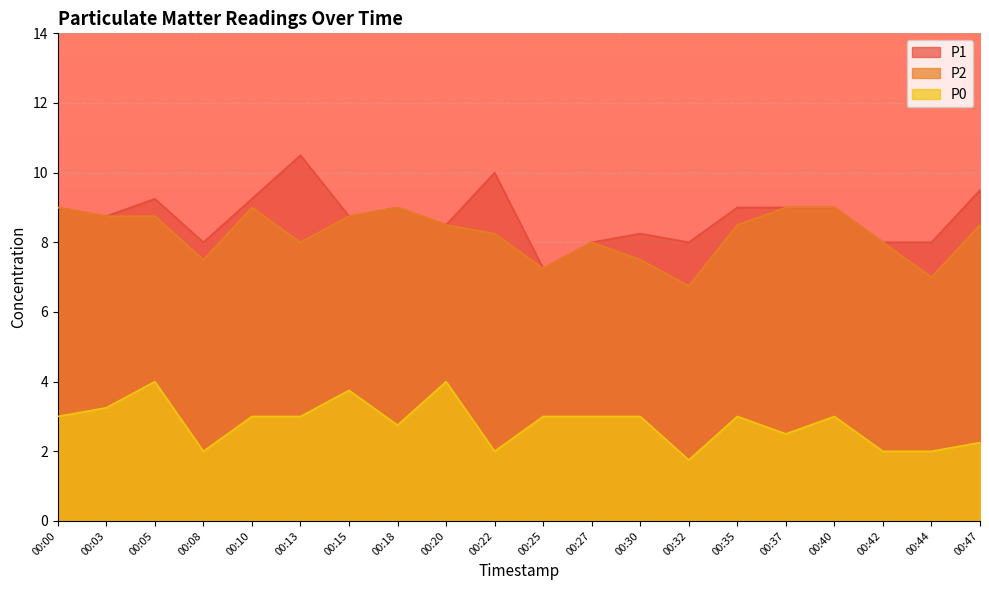

Reading left to right, transcribe all the data shown in this chart.

P1: 9.0	8.8	9.2	8.0	9.2	10.5	8.8	9.0	8.5	10.0	7.2	8.0	8.2	8.0	9.0	9.0	9.0	8.0	8.0	9.5
P2: 9.0	8.8	8.8	7.5	9.0	8.0	8.8	9.0	8.5	8.2	7.2	8.0	7.5	6.8	8.5	9.0	9.0	8.0	7.0	8.5
P0: 3.0	3.2	4.0	2.0	3.0	3.0	3.8	2.8	4.0	2.0	3.0	3.0	3.0	1.8	3.0	2.5	3.0	2.0	2.0	2.2